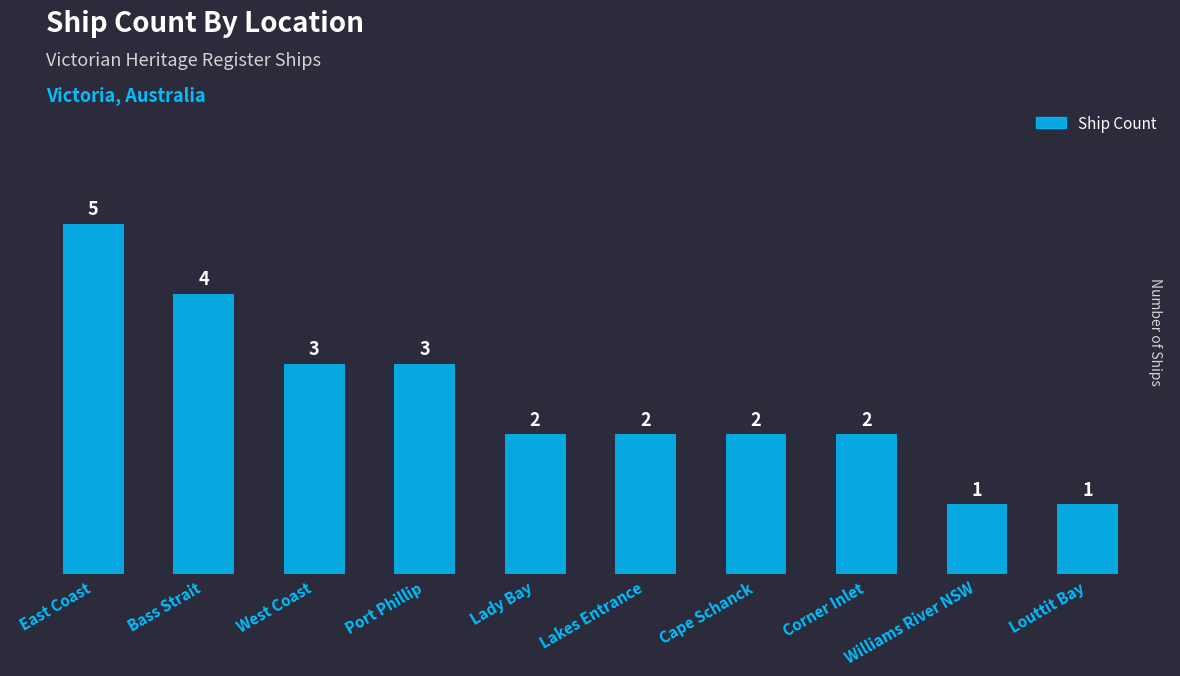

What is the difference between the second highest and second lowest values?

3